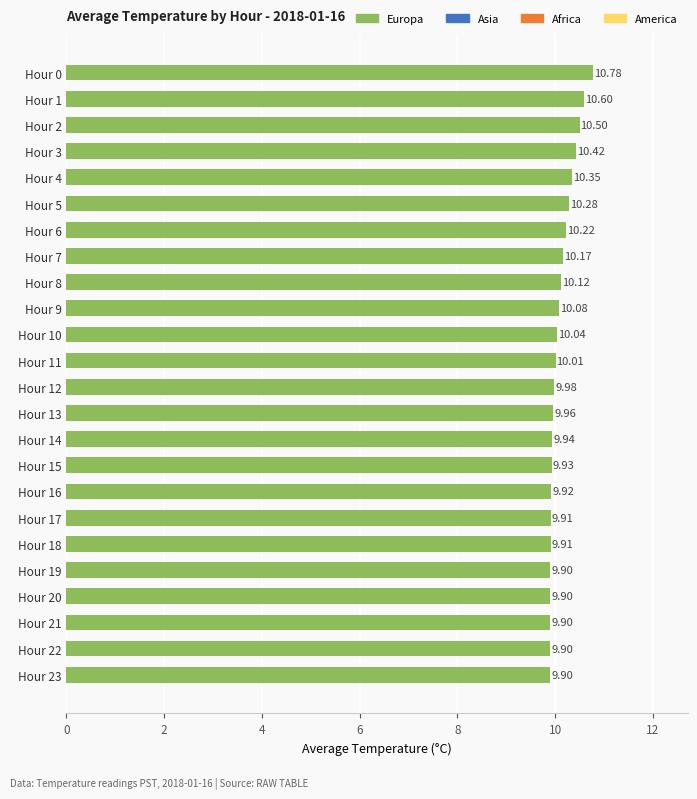

What is the average value?

10.1